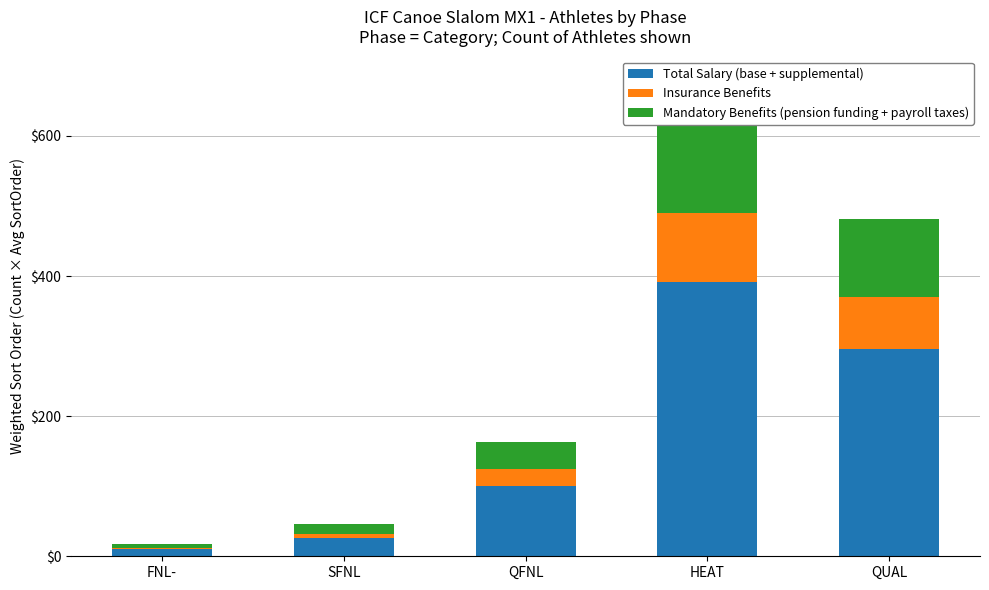

At QFNL, list the series in order from smallest to largest.

Insurance Benefits, Mandatory Benefits (pension funding + payroll taxes), Total Salary (base + supplemental)